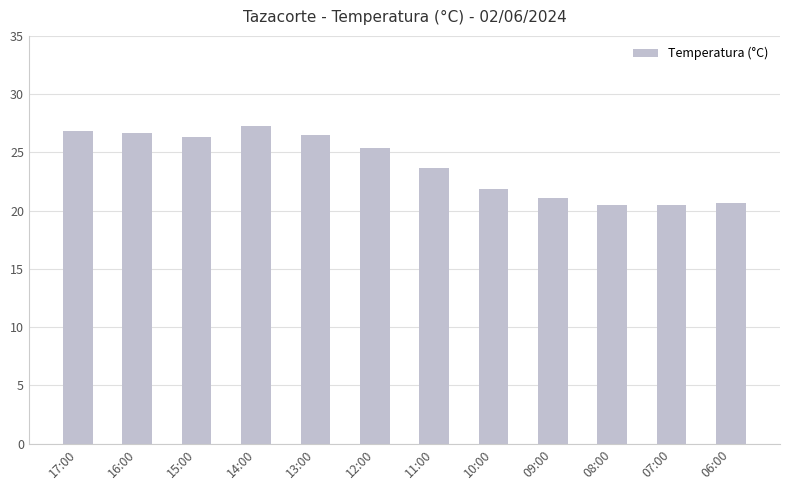

How many data points does each series have?

12